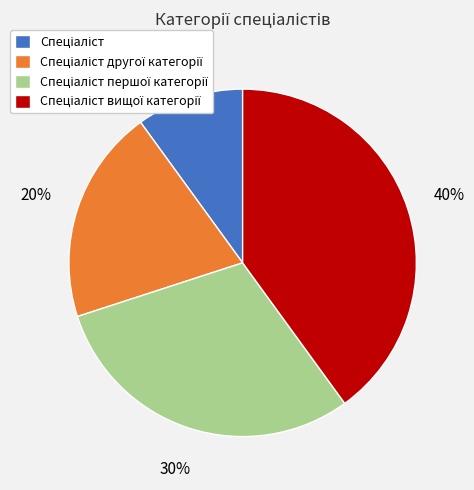

To the nearest percent, what is the average slice percentage?

25%